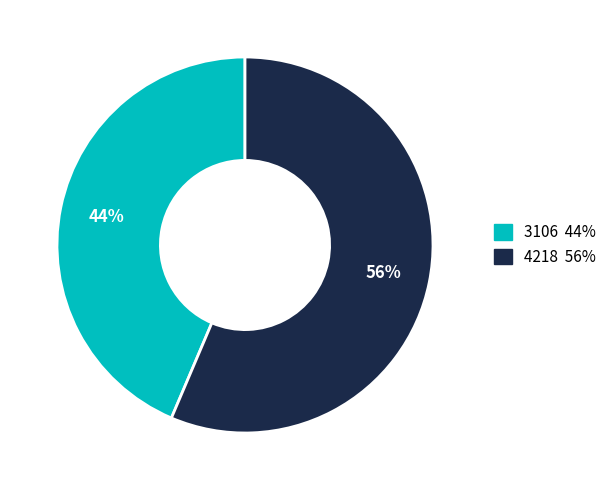

Approximately how many times larger is the value at 3106 compared to 4218?

0.8